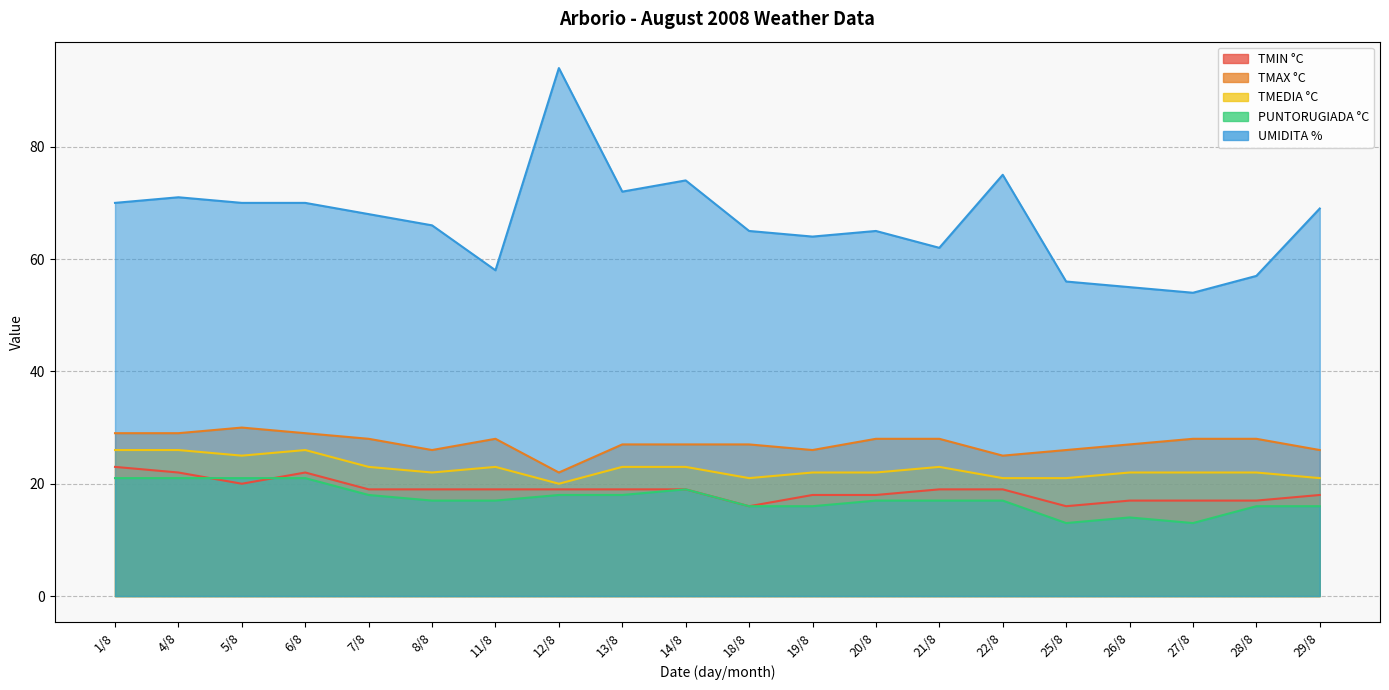

Rank the categories by PUNTORUGIADA °C value from lowest to highest.

25/8, 27/8, 26/8, 18/8, 19/8, 28/8, 29/8, 8/8, 11/8, 20/8, 21/8, 22/8, 7/8, 12/8, 13/8, 14/8, 1/8, 4/8, 5/8, 6/8